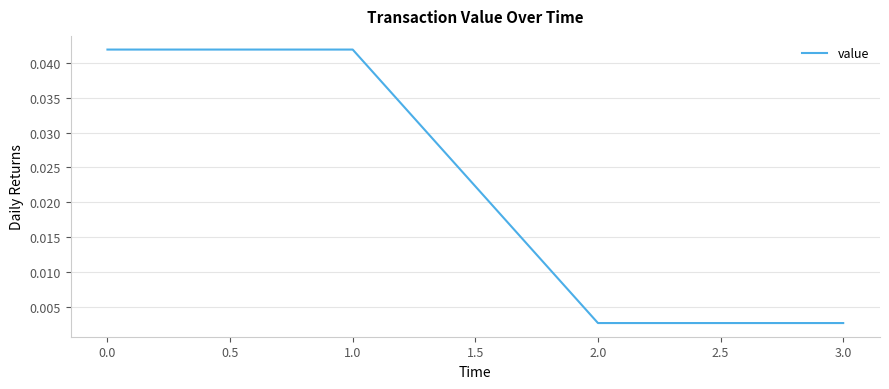

Is it true that the value at 0.0 is 0.1?

False